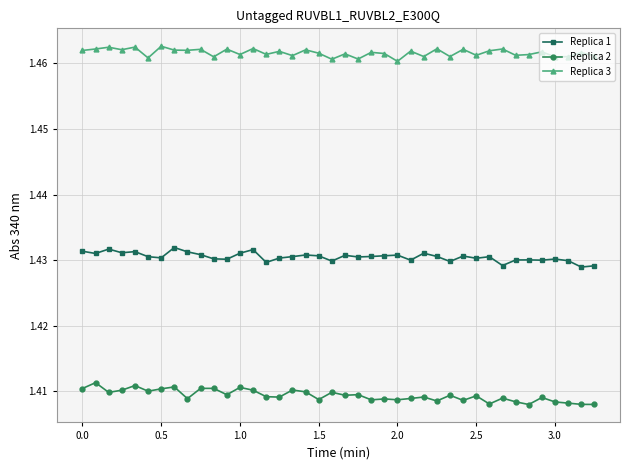

What is the sum of all Replica 2 values?

56.4